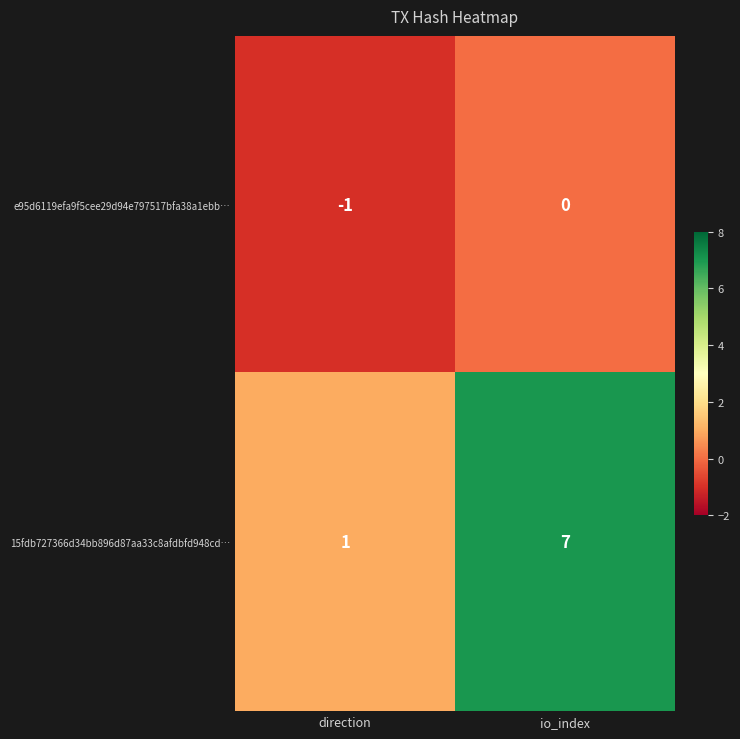

The 15fdb727366d34bb896d87aa33c8afdbfd948cd… series shows 1 at direction. True or false?

True